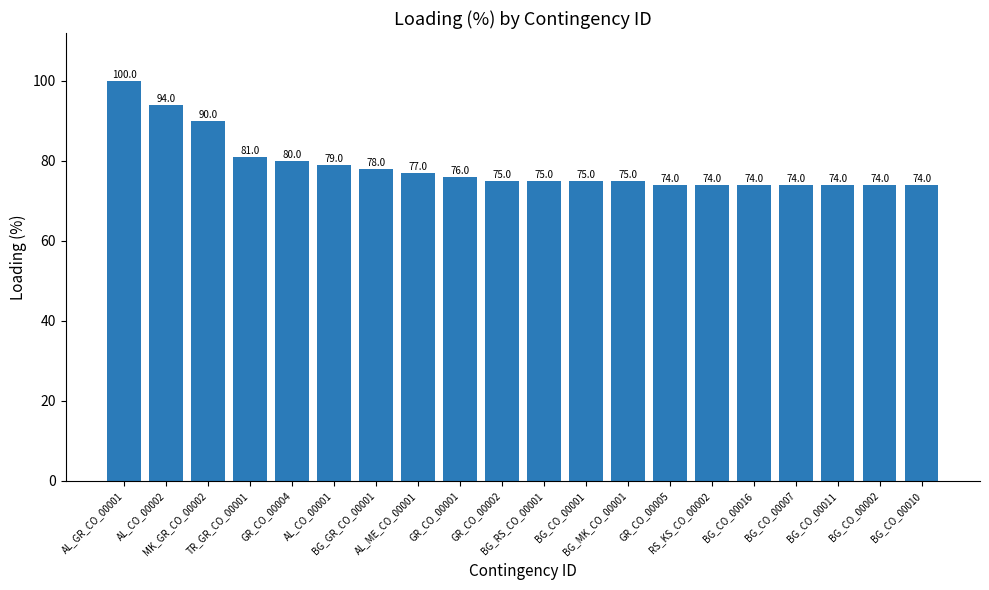

What is the difference between the second highest and second lowest values?

20